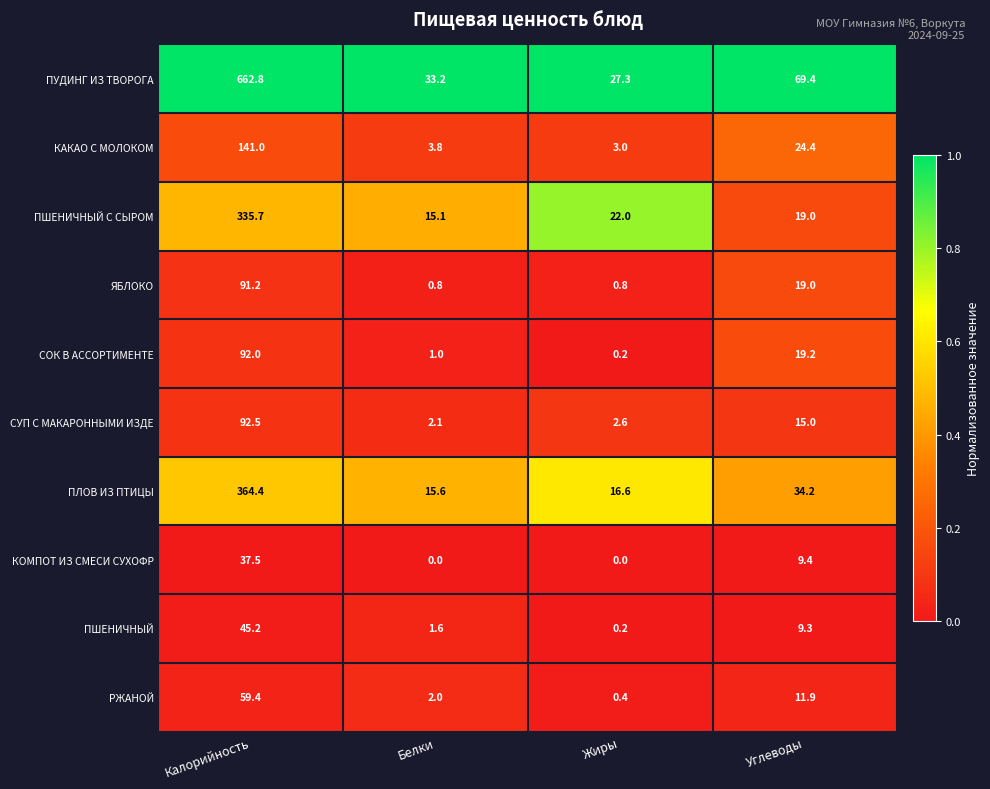

At which label does ПЛОВ ИЗ ПТИЦЫ first exceed 34?

Калорийность